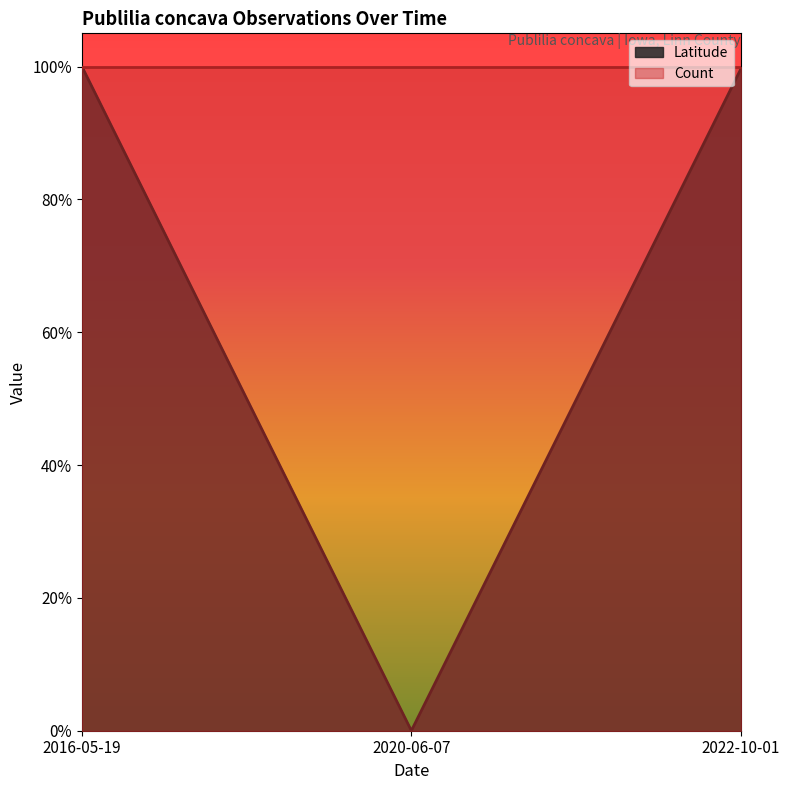

Does the chart display data point markers on the line(s)?

No